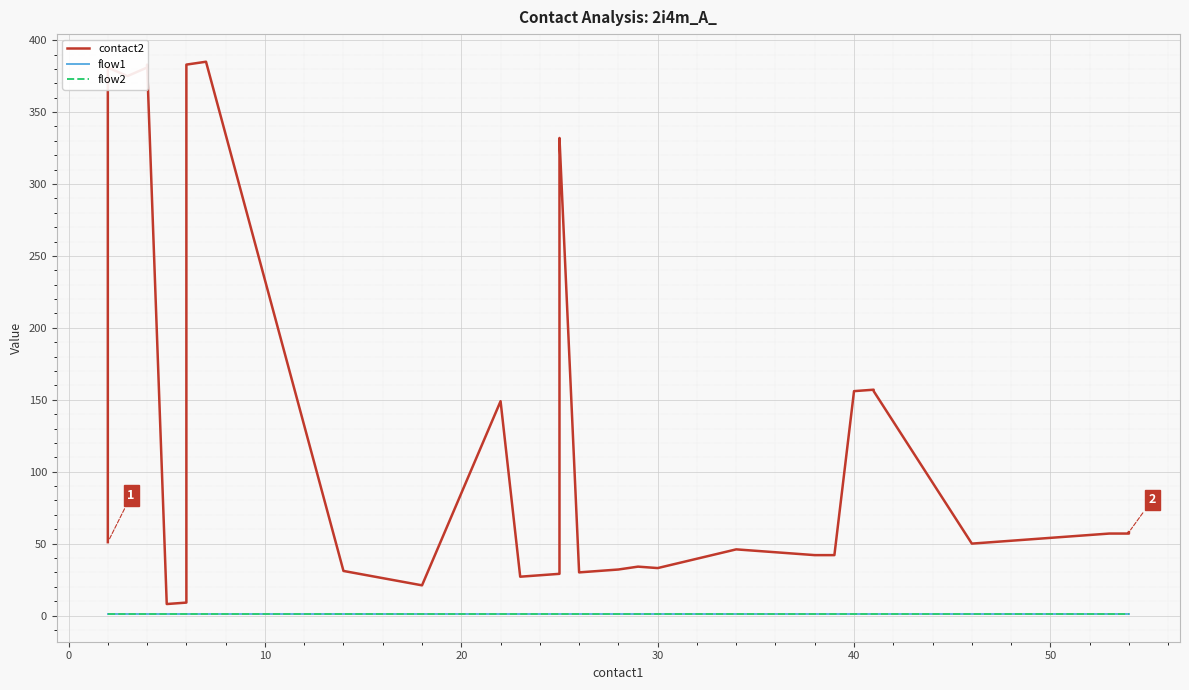

What is the highest value of the flow1 series?

1